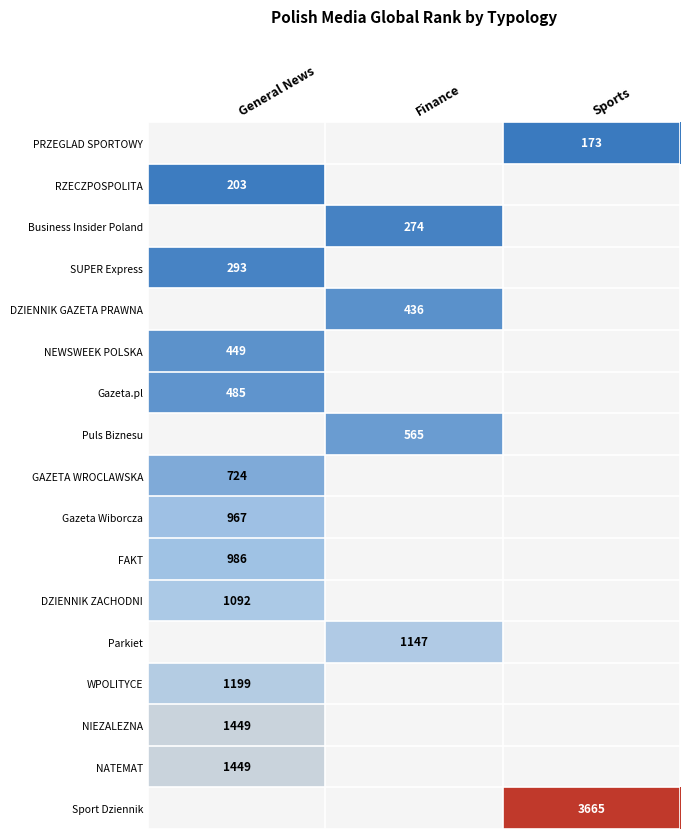

Count the number of data series in this chart.

17